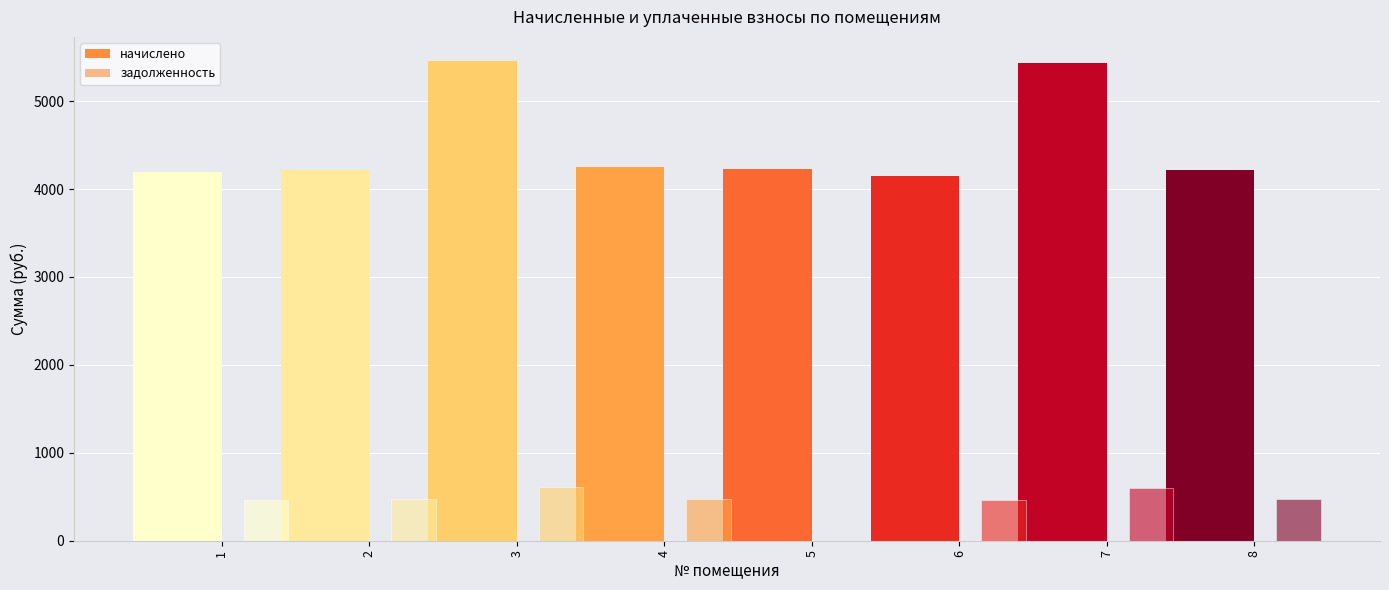

At which category is the sum across all series the highest?

3